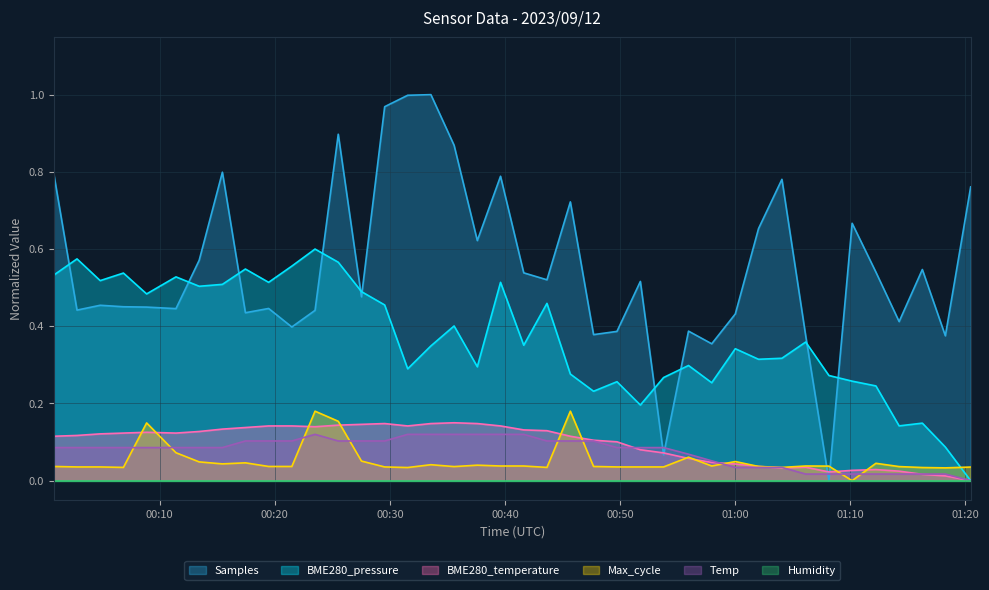

What is the difference between the maximum and second lowest values in the Samples series?

0.9